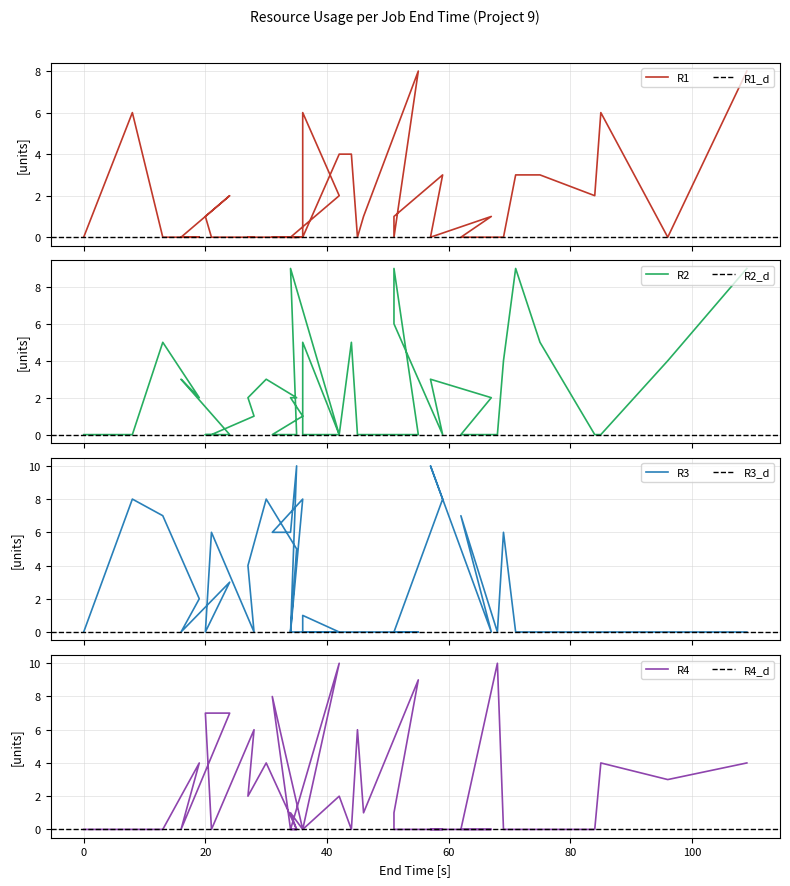

Which series has the largest range (max minus min)?

R3